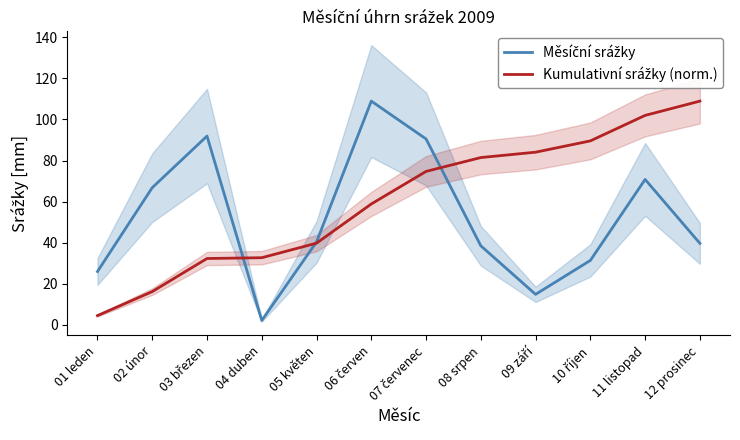

What is the value of the Kumulativní srážky (norm.) point at the 1st from the left?

4.6